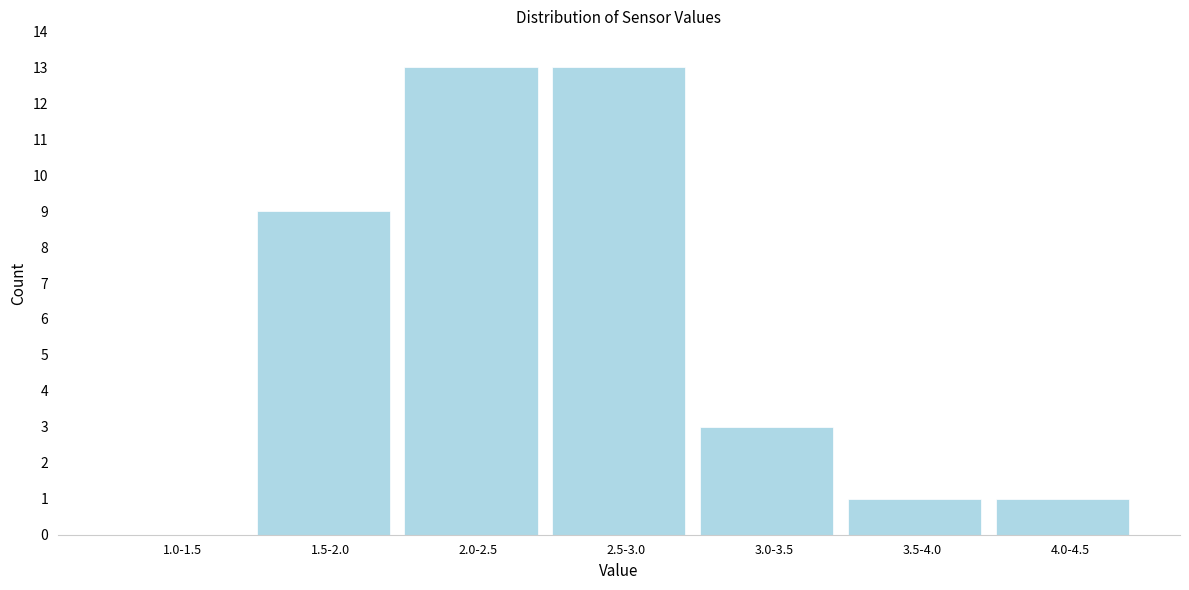

Reading left to right, transcribe all the data shown in this chart.

1.0-1.5=0	1.5-2.0=9	2.0-2.5=13	2.5-3.0=13	3.0-3.5=3	3.5-4.0=1	4.0-4.5=1